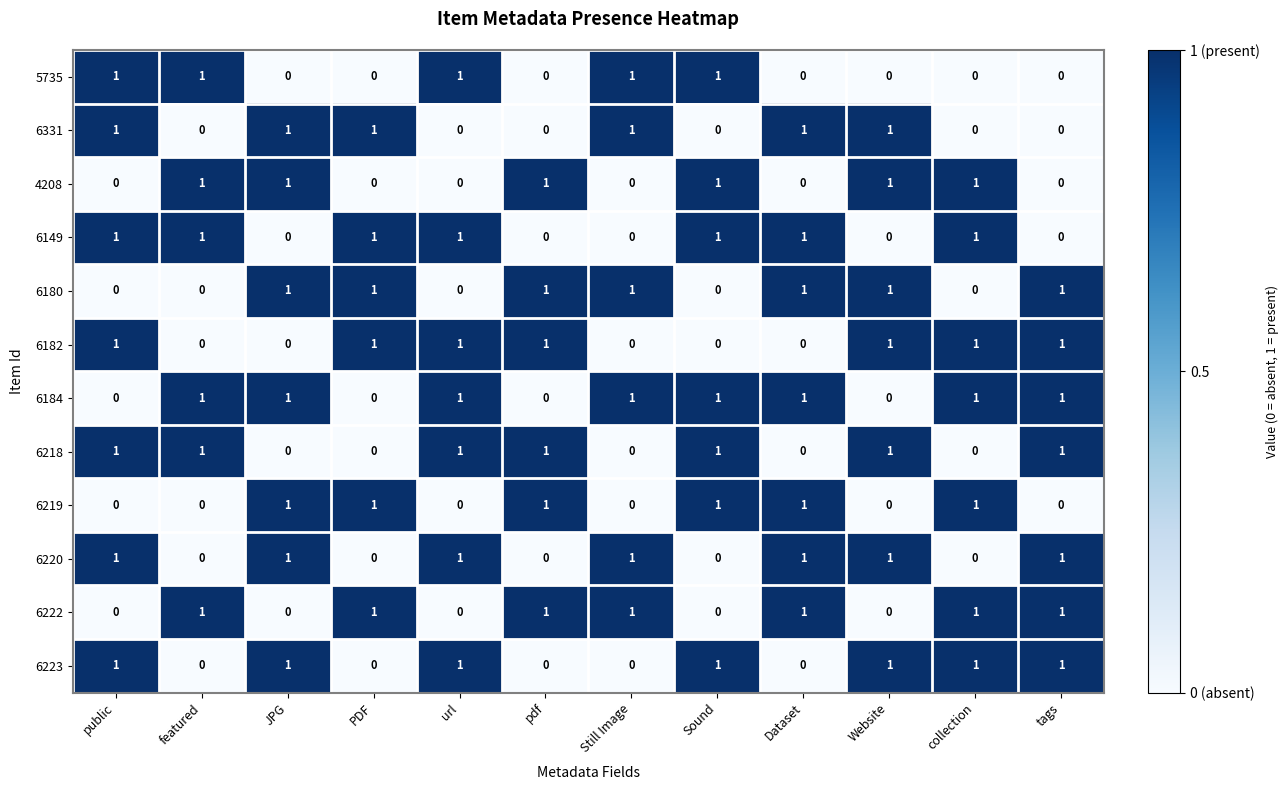

What is the total value across all series at url?

7